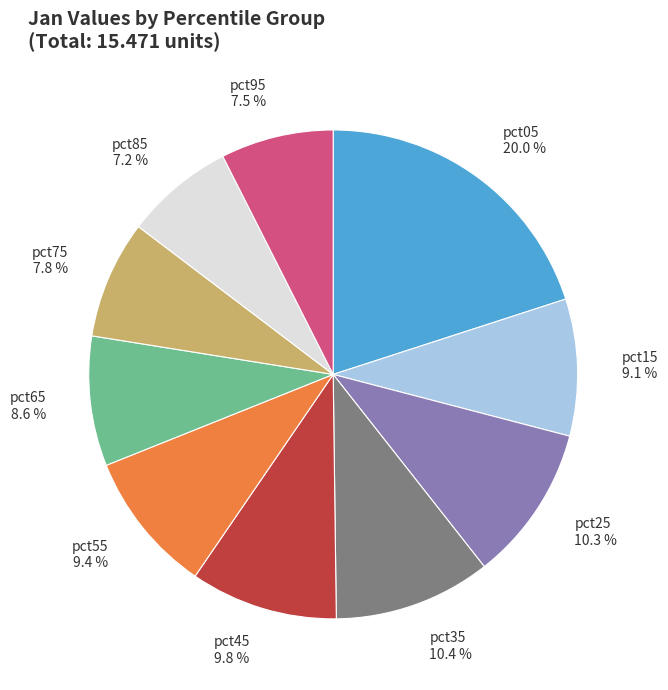

Does any single category account for the majority?

No